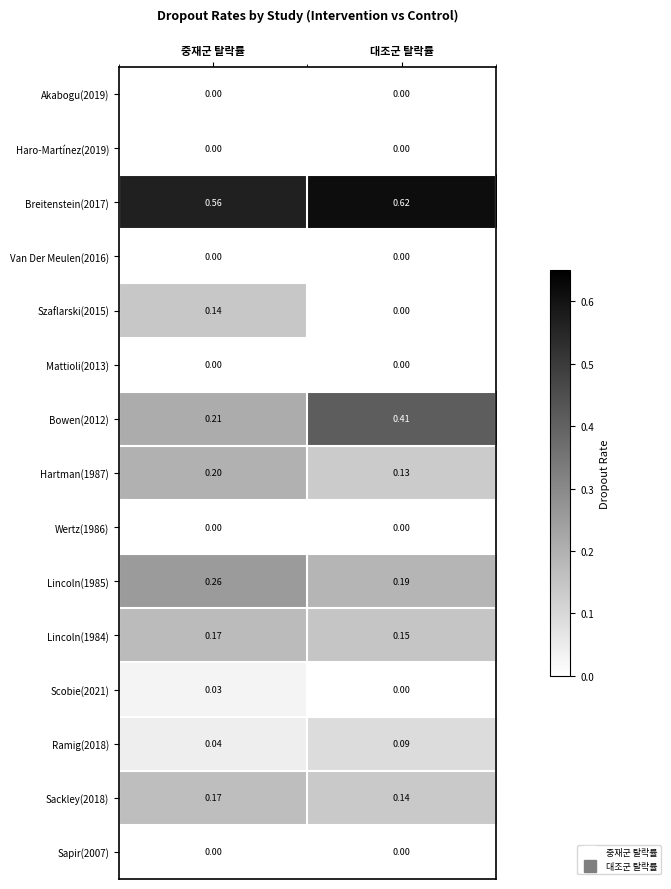

Is the value of Van Der Meulen(2016) at 중재군 탈락률 greater than the value of Hartman(1987) at 대조군 탈락률?

No